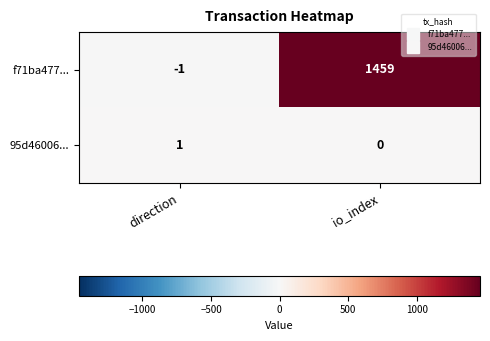

How many distinct data groups are displayed?

2